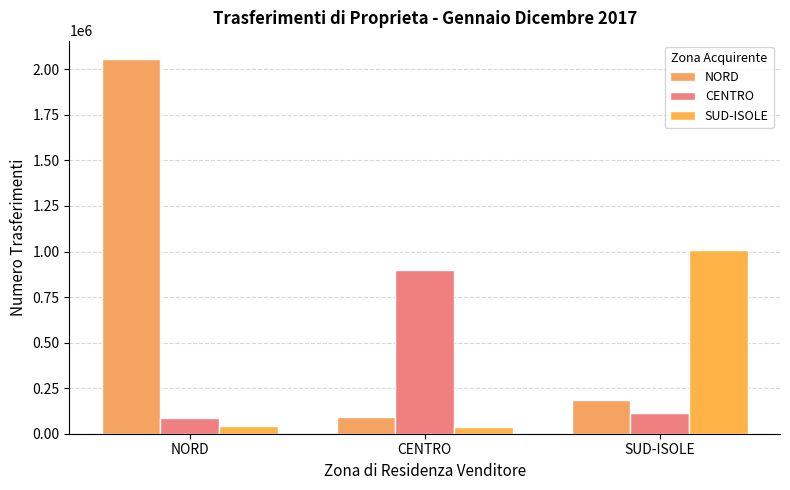

How many bars are there in total?

9